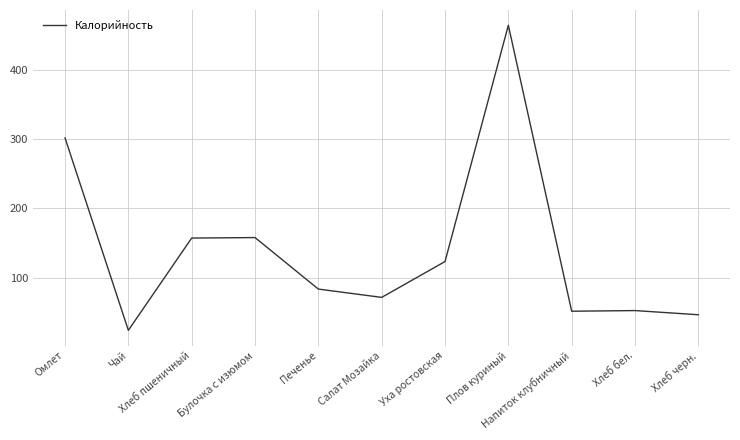

What is the maximum value shown in the chart?

463.9